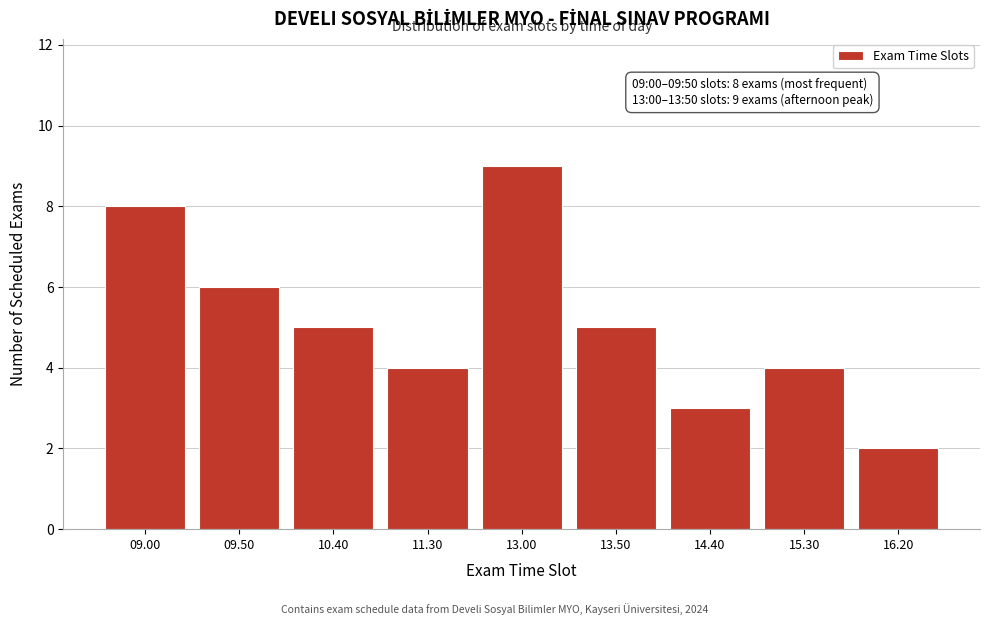

Reading left to right, transcribe all the data shown in this chart.

09.00=8	09.50=6	10.40=5	11.30=4	13.00=9	13.50=5	14.40=3	15.30=4	16.20=2